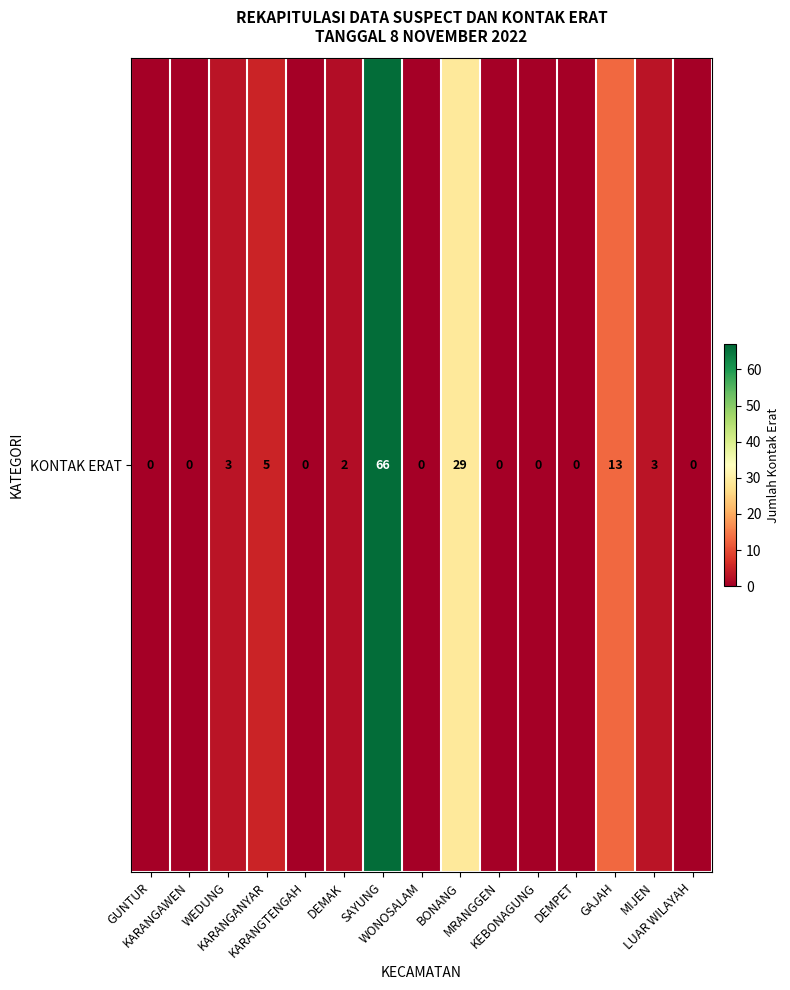

Where is the data nearest to the value 33?

BONANG